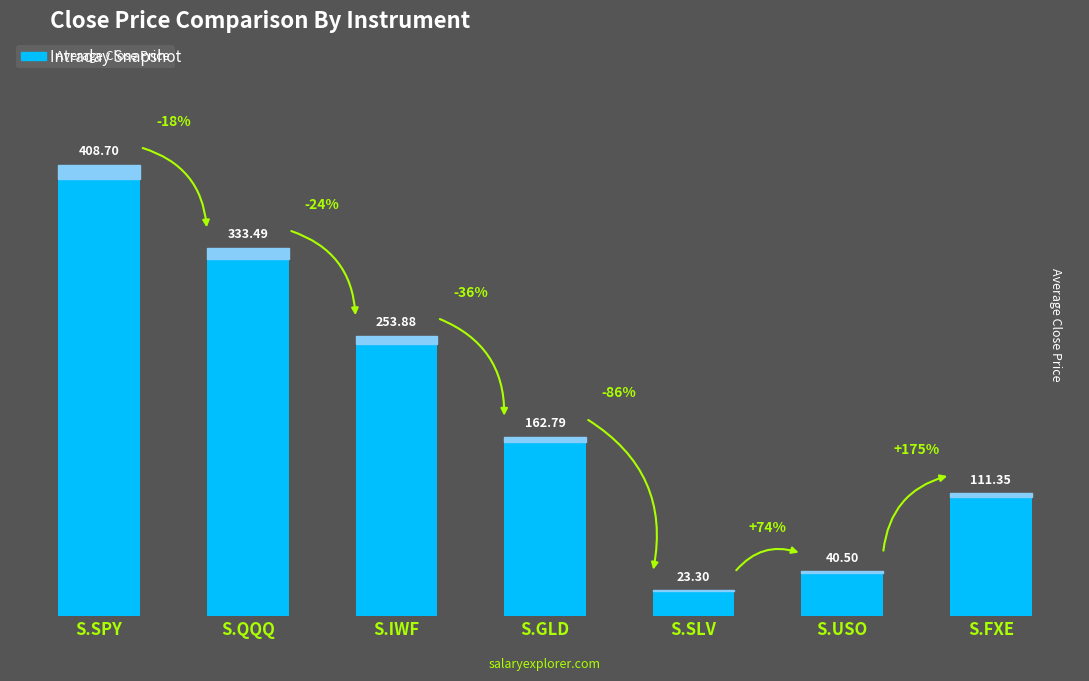

What is the difference between the values at S.GLD and S.USO?

122.3